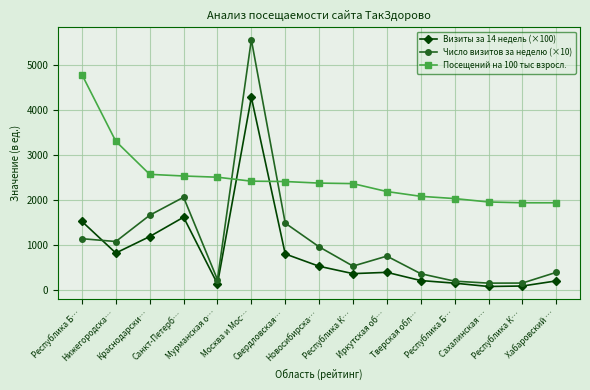

How many values in the Визиты за 14 недель (×100) series exceed 386?

8